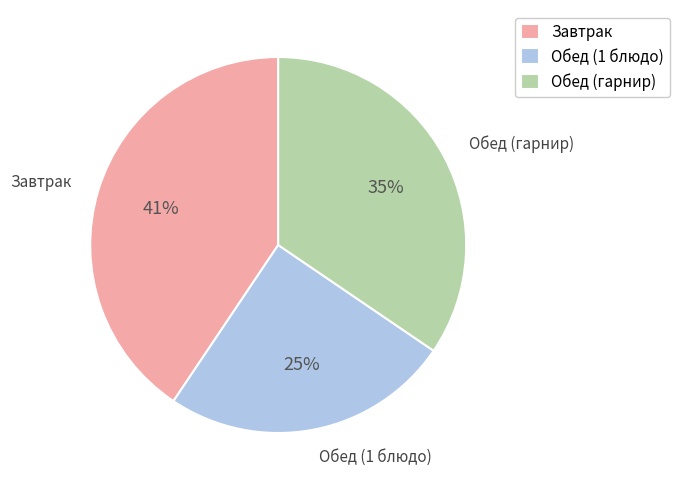

Does Обед (1 блюдо) represent more than half of the total?

No